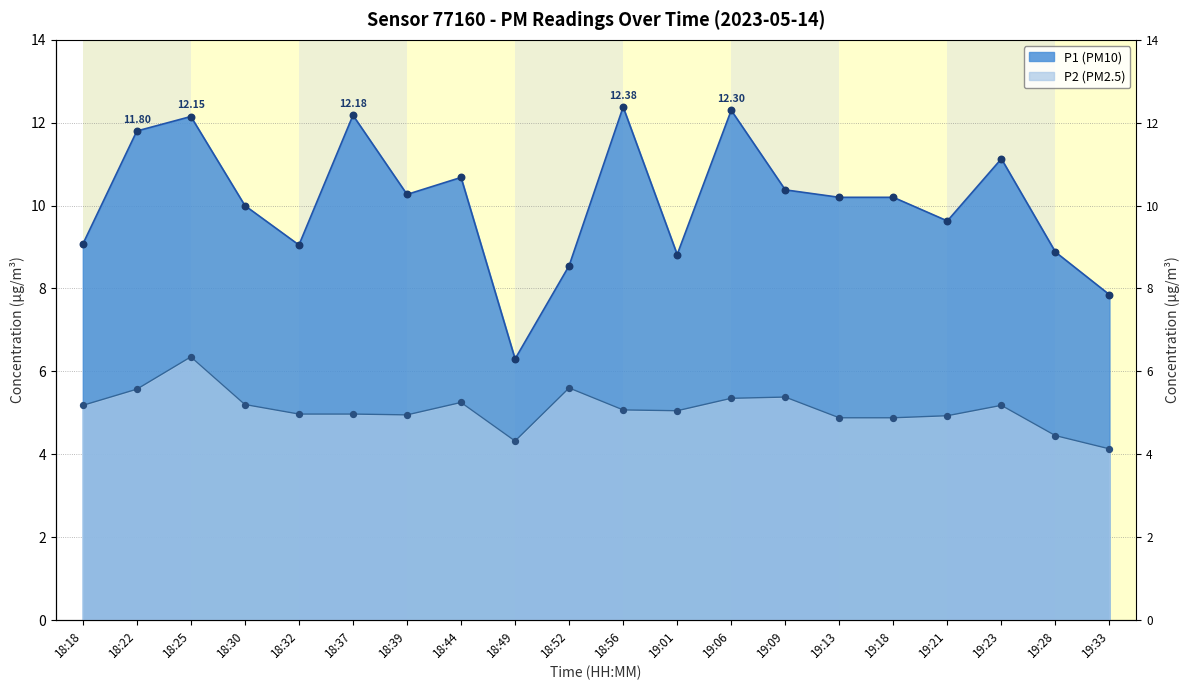

At which category is the sum across all series the highest?

18:25